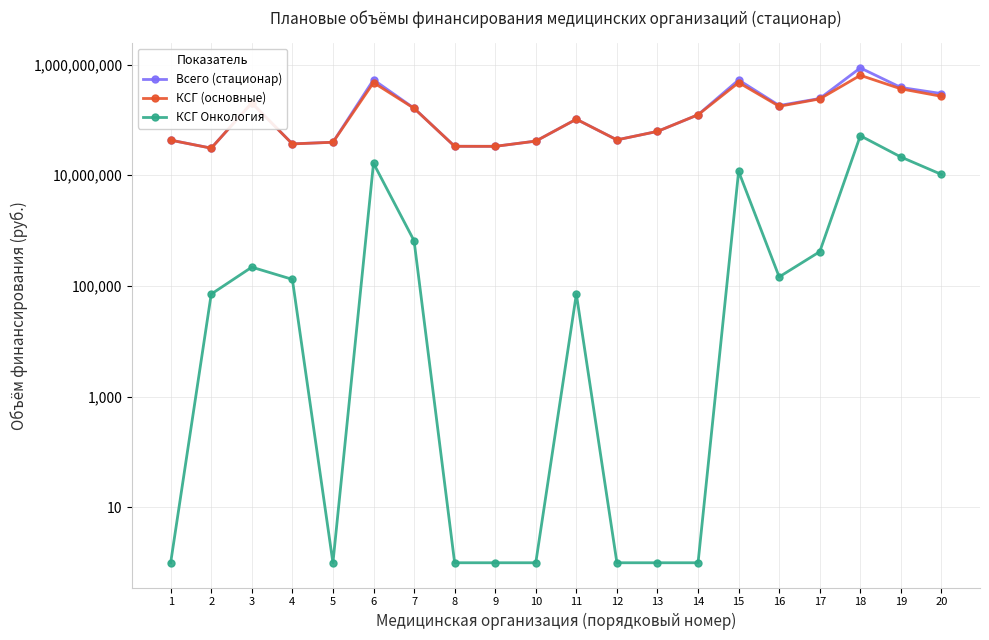

What is the difference between the maximum and minimum values in the КСГ (основные) series?

608598109